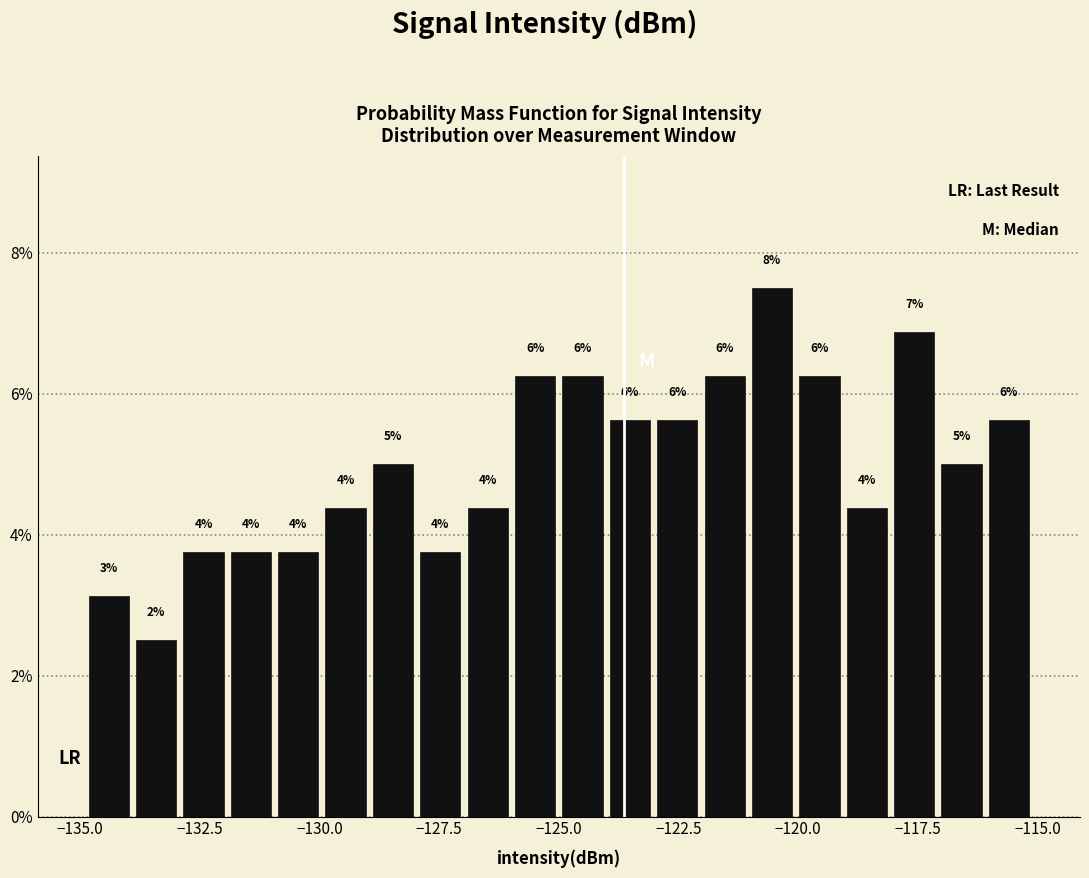

Read against the x-axis, roughly where is the centre of the tallest bar?

-120.5